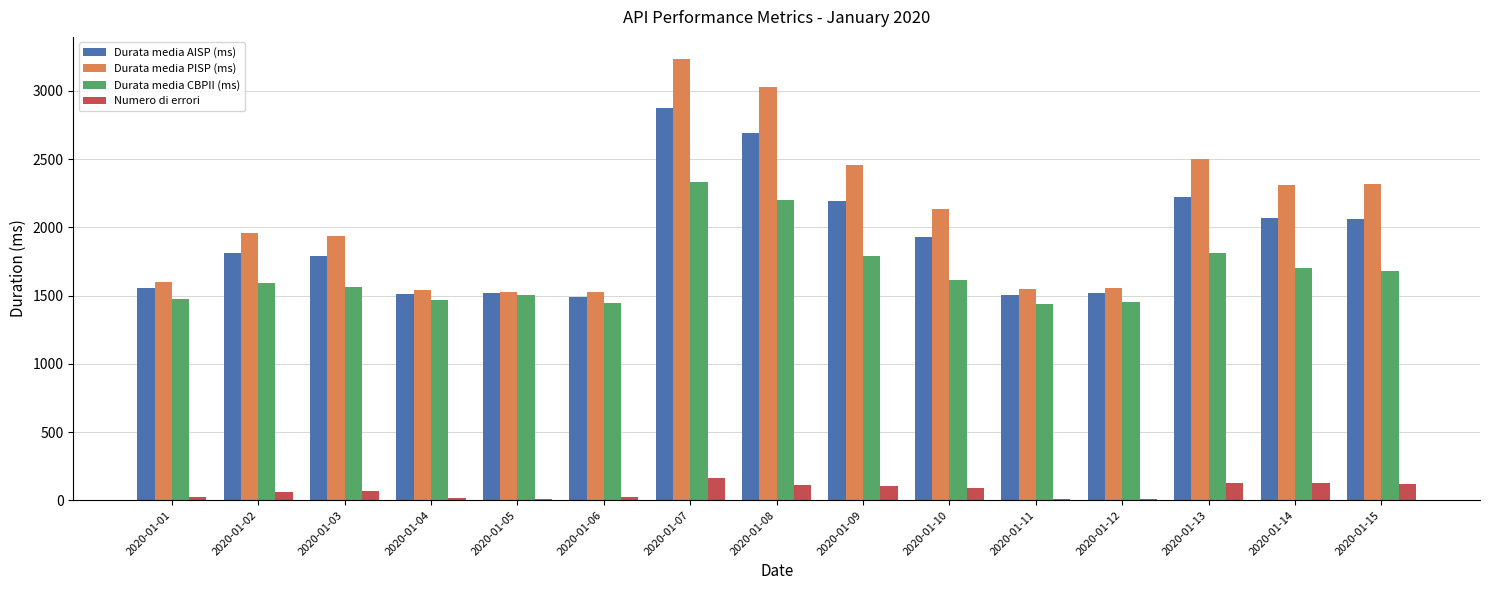

At which label is Durata media CBPII (ms) closest to 1884?

2020-01-13